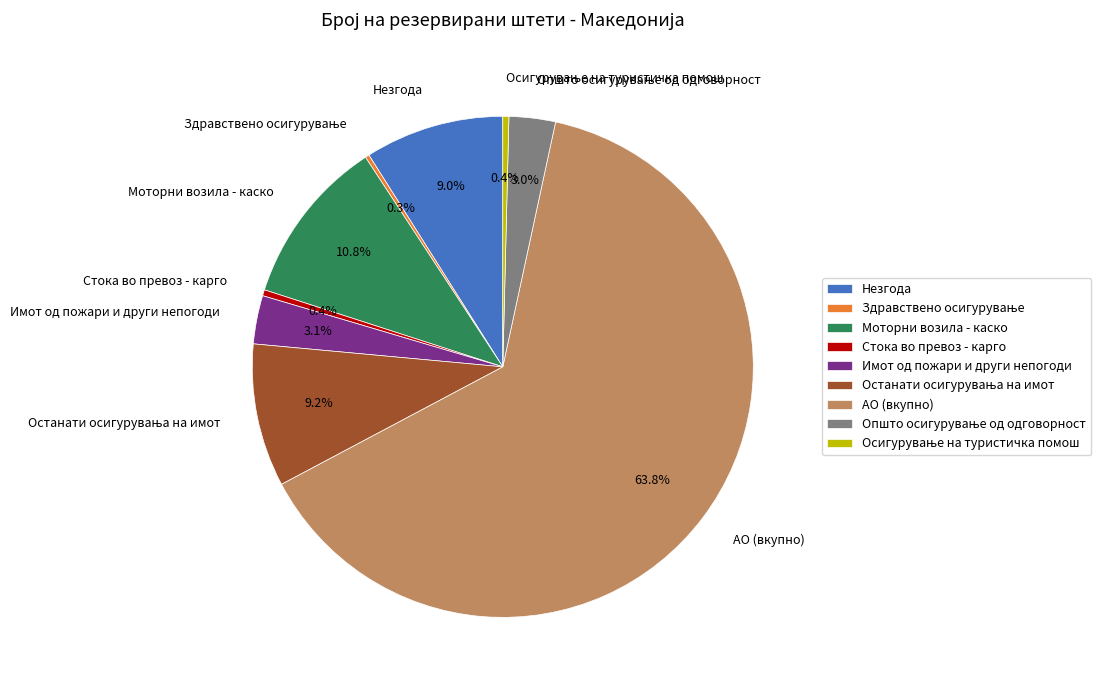

Which slice represents more than half of the pie?

АО (вкупно)